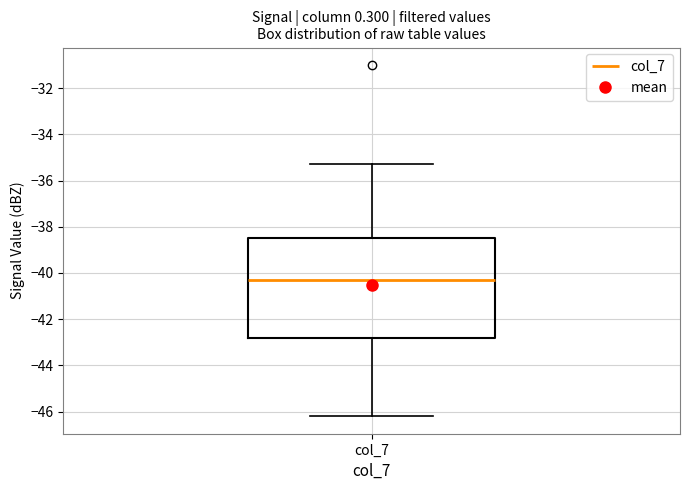

Transcribe this box plot: give where the median line is, the range the box spans, and where the two whiskers end, as read against the y-axis. The values are not printed on the chart, so give them approximately, as read against the axis.

median -40.2, box -42.8 to -38.4, whiskers -46.2 to -35.2